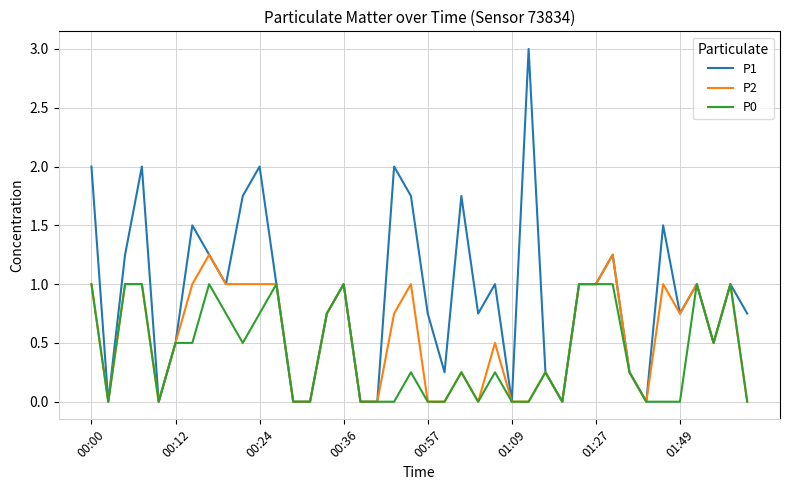

True or false: P0 has more than 2 interior local peaks.

True